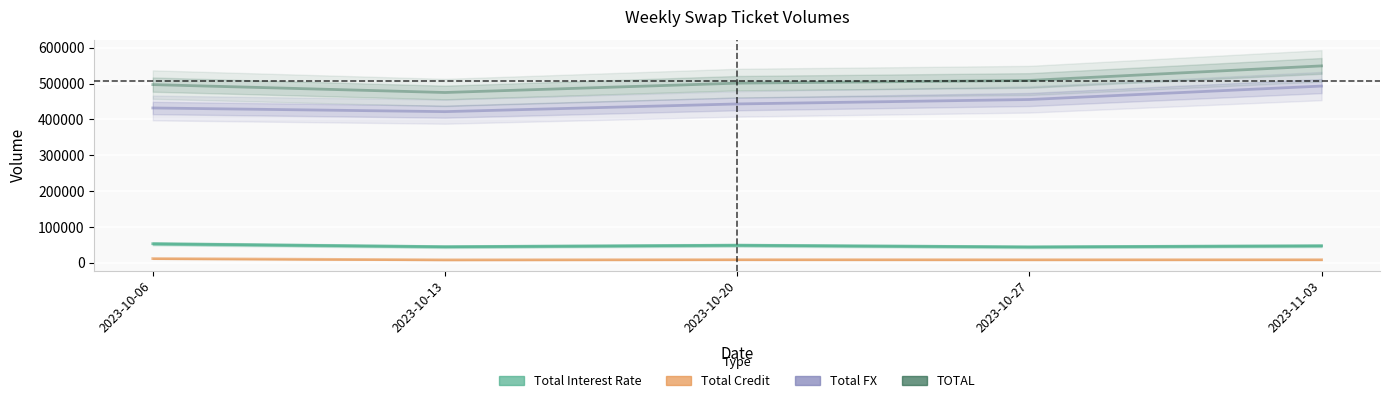

How many series are shown in this chart?

4